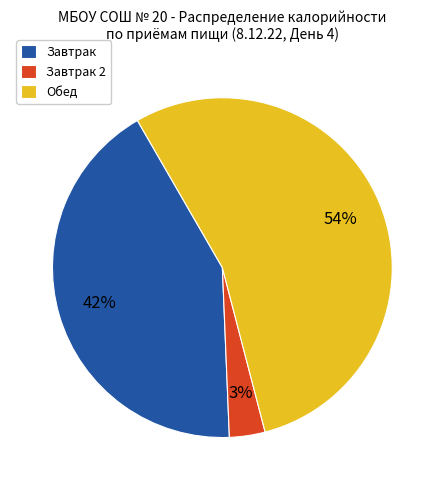

How many slices are in this pie chart?

3